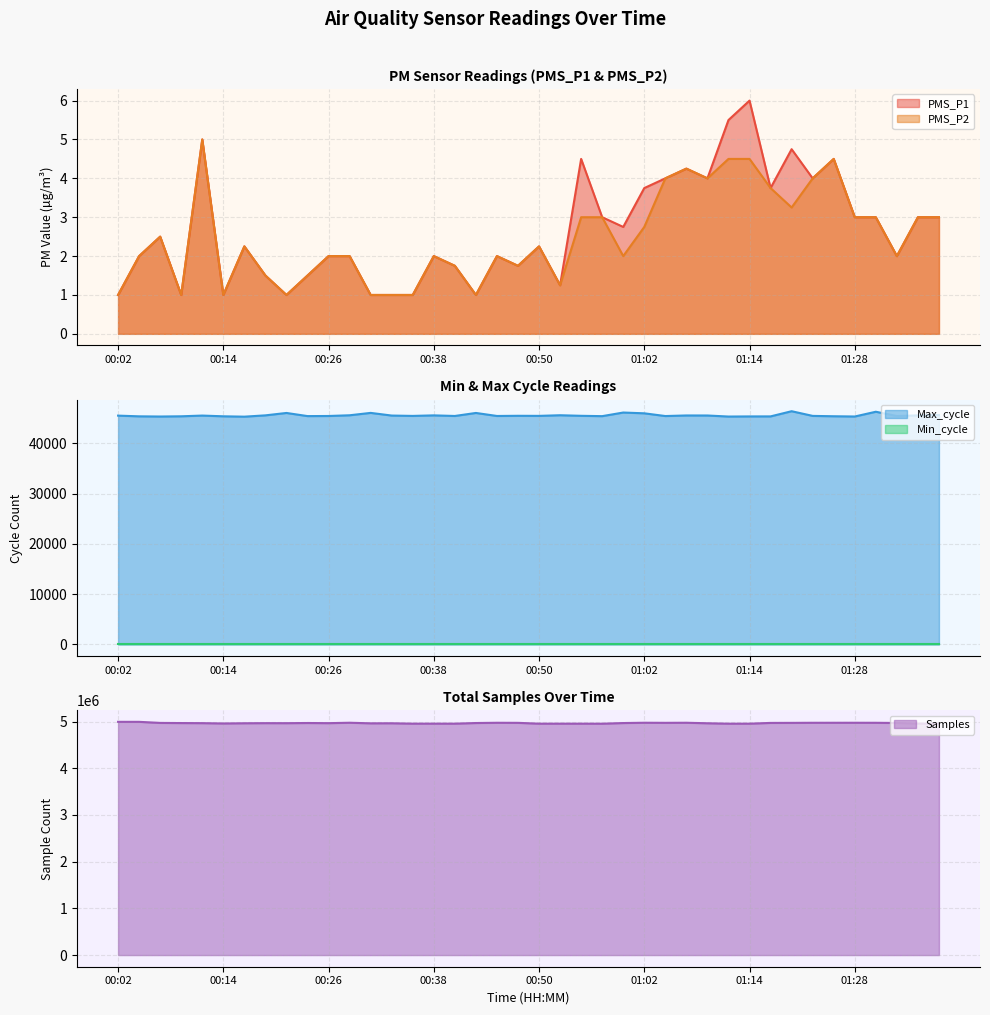

What is the maximum value for PMS_P2?

5.0